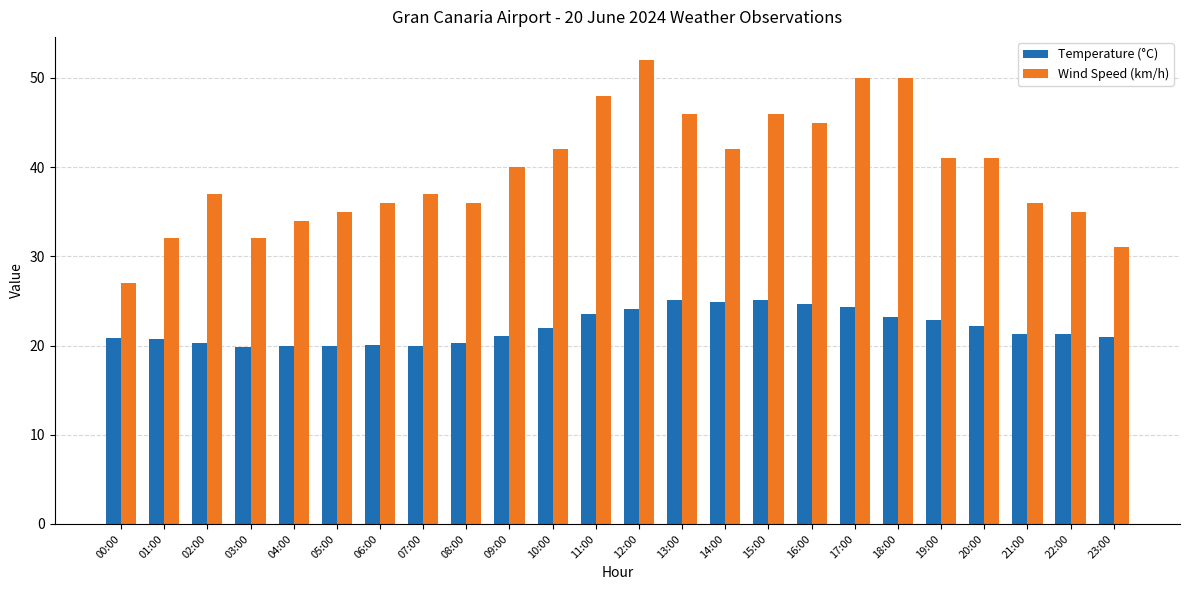

What are all the series names shown in the legend?

Temperature (°C), Wind Speed (km/h)